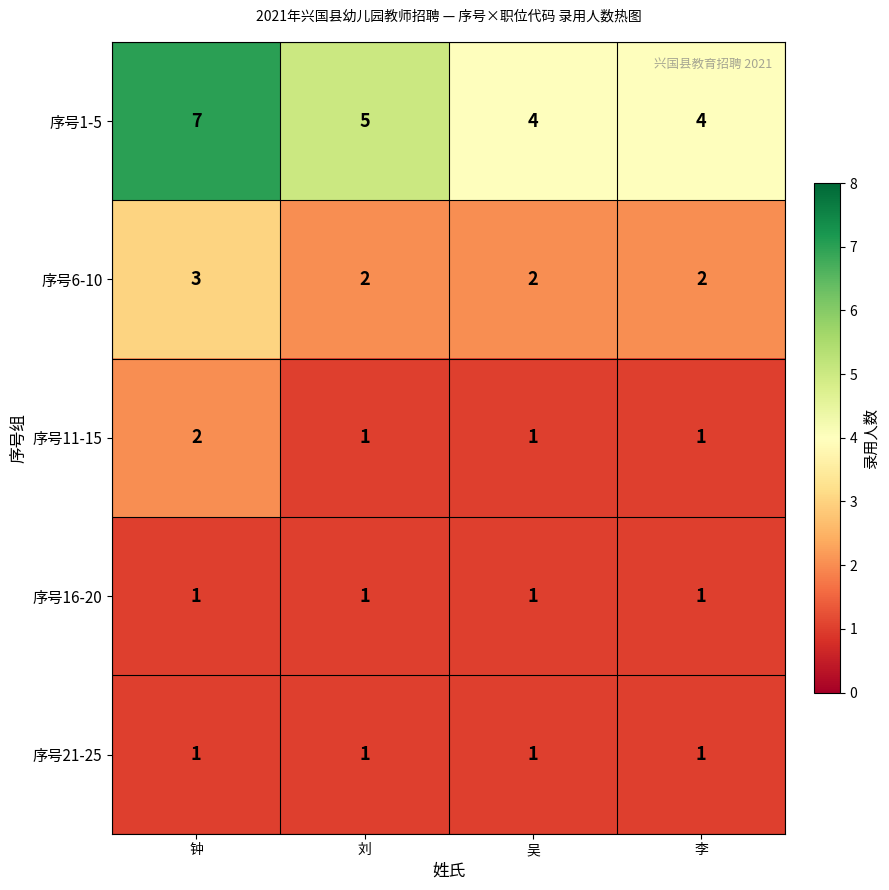

Count the number of data series in this chart.

5